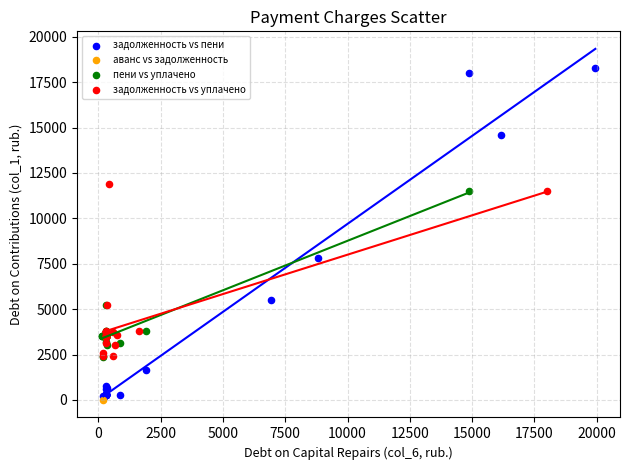

What are all the series names shown in the legend?

задолженность vs пени, аванс vs задолженность, пени vs уплачено, задолженность vs уплачено